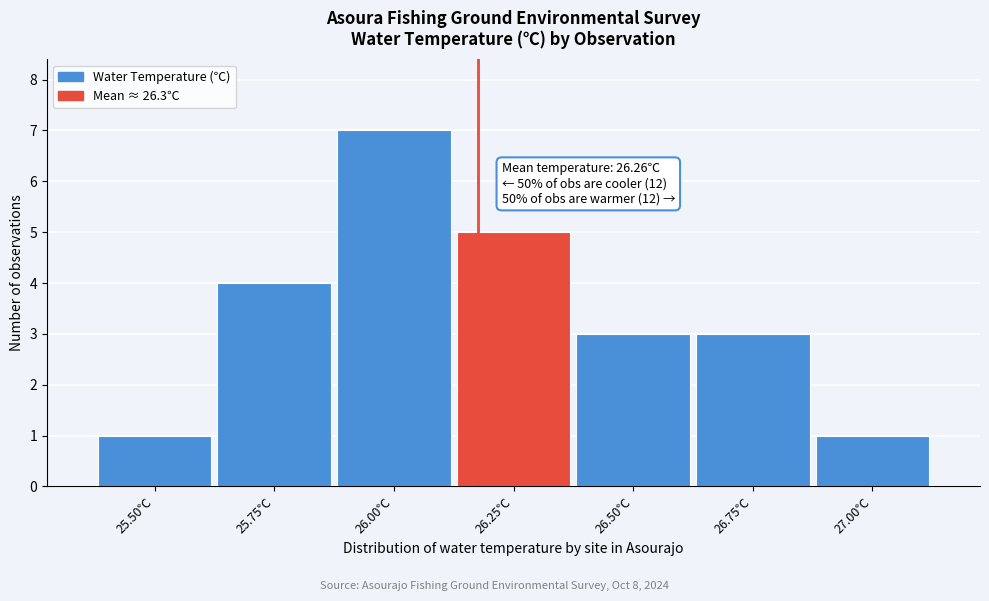

Reading left to right, extract all data points from this chart.

1	4	7	5	3	3	1